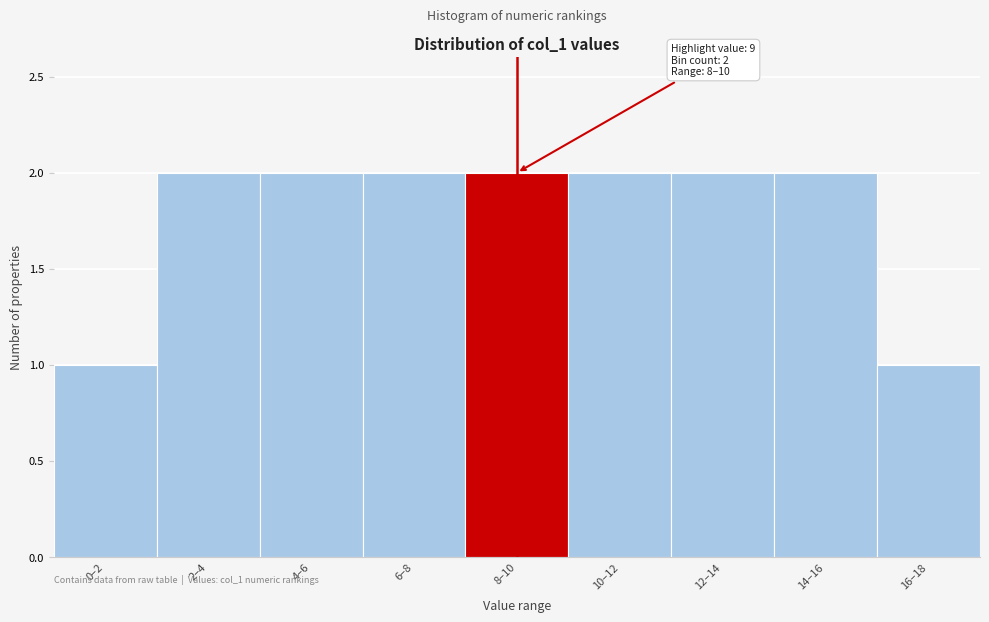

Reading left to right, transcribe all the data shown in this chart.

1	2	2	2	2	2	2	2	1